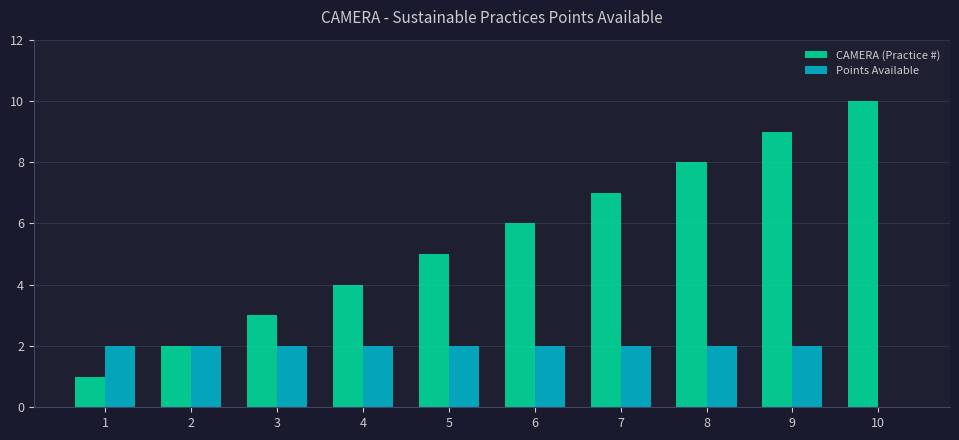

Which category has the highest value in the CAMERA (Practice #) series?

10